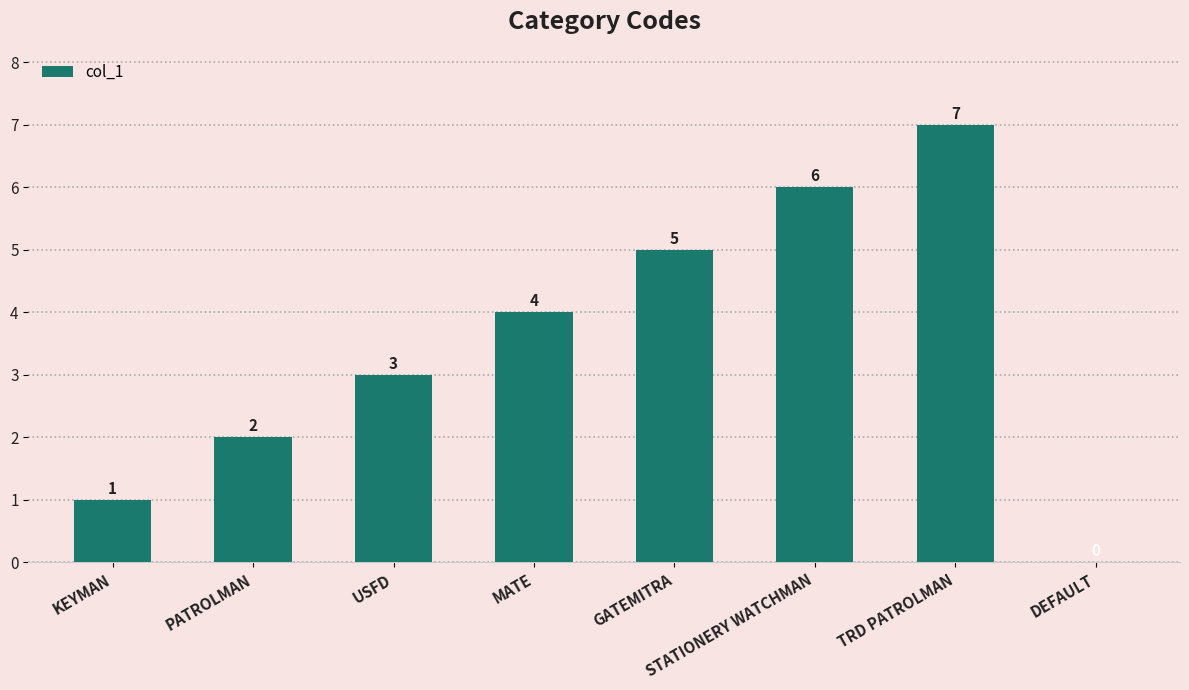

Which has a higher value, KEYMAN or USFD?

USFD